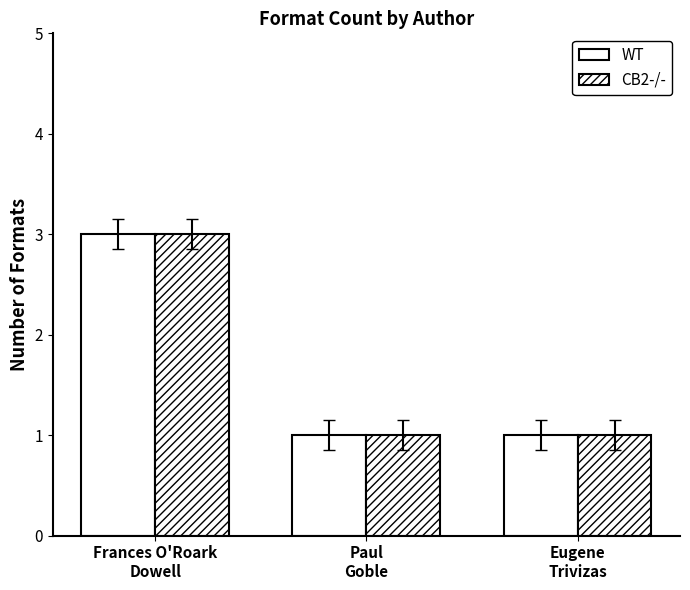

What is the average value of the CB2-/- series?

2